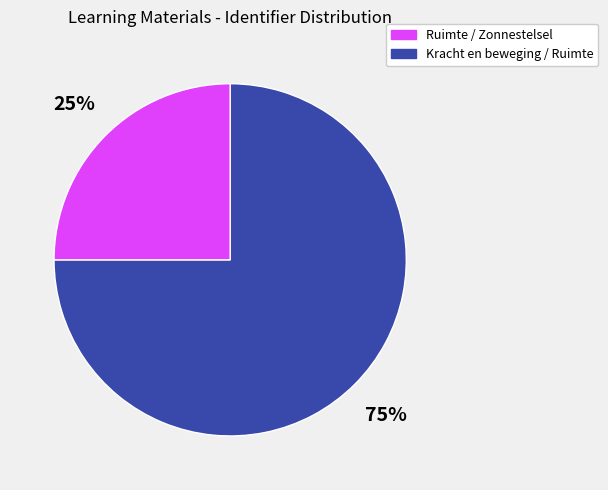

Is there a majority slice in this chart?

Yes